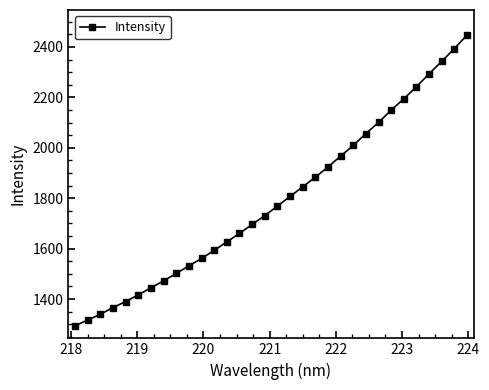

What is the difference between the maximum and second lowest values?

1129.6